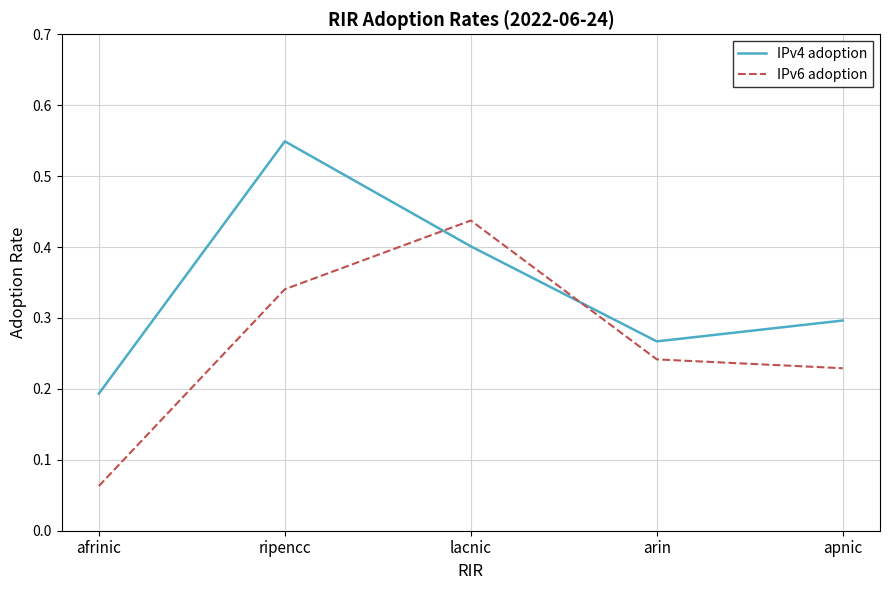

At which label is IPv6 adoption closest to 0?

afrinic